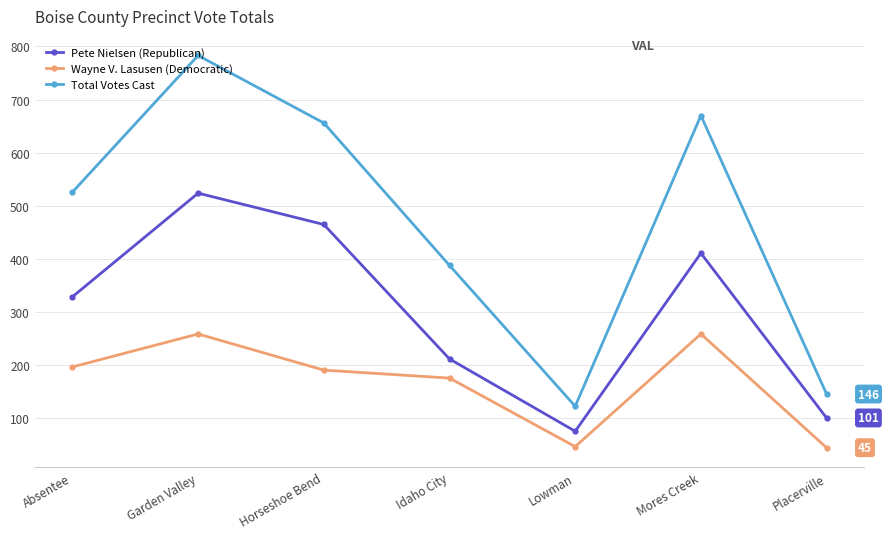

Is it true that Wayne V. Lasusen (Democratic) equals 259 at Mores Creek?

True